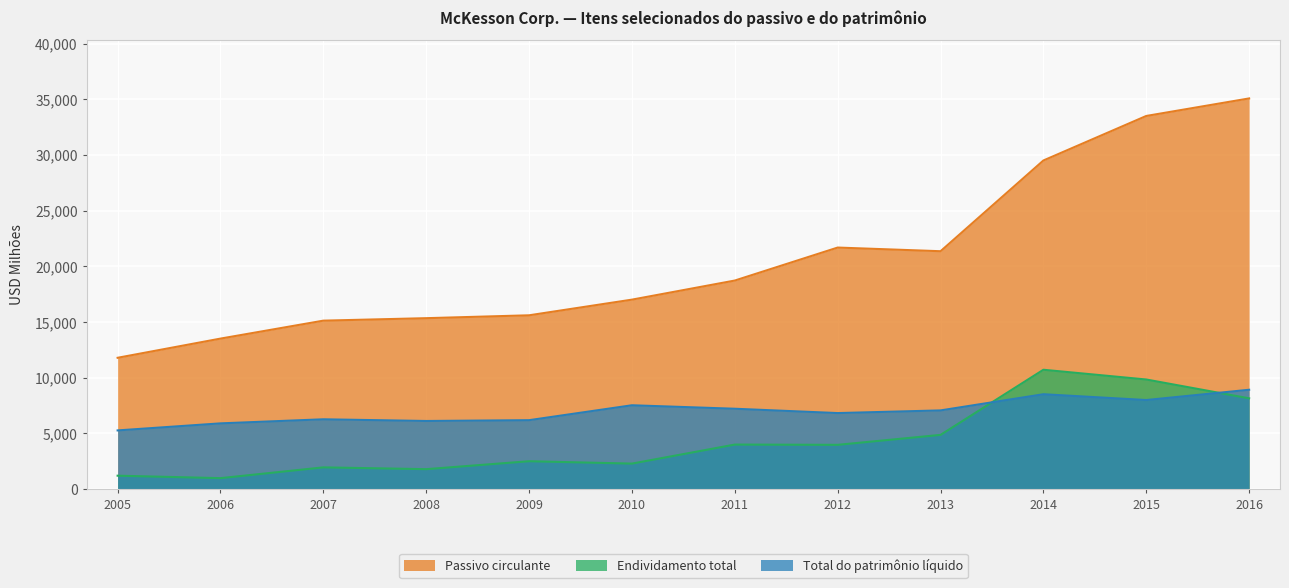

Where is Endividamento total nearest to the value 5855?

2013